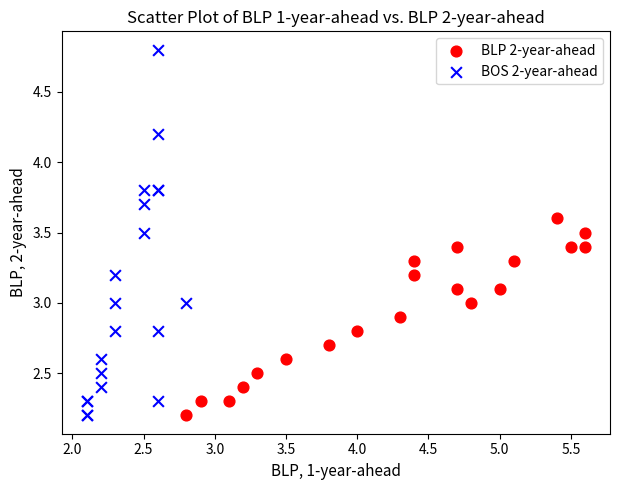

Which series contains the highest Y value?

BOS 2-year-ahead